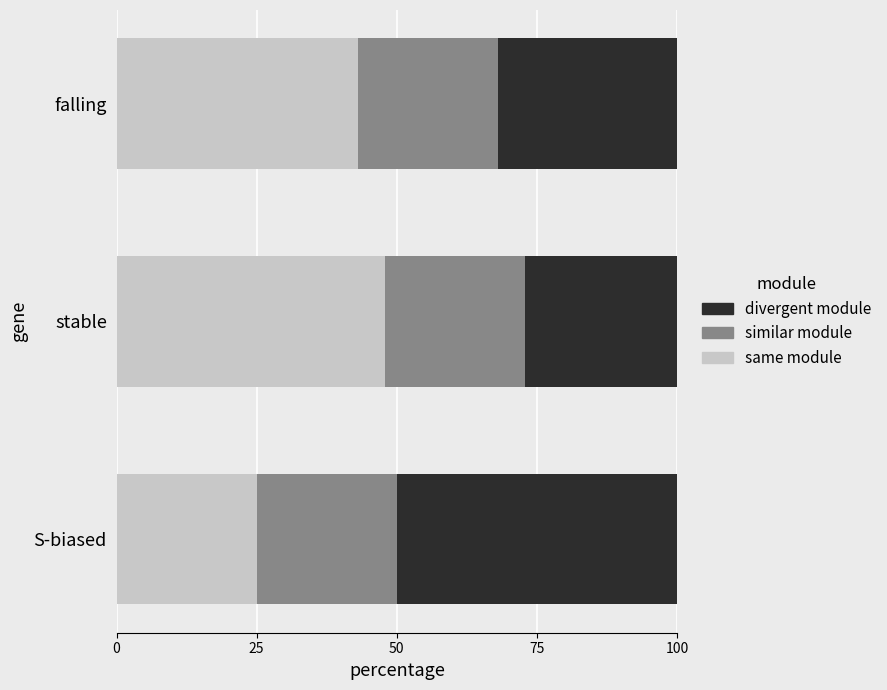

What is the sum of the same module values at falling and stable?

90.9